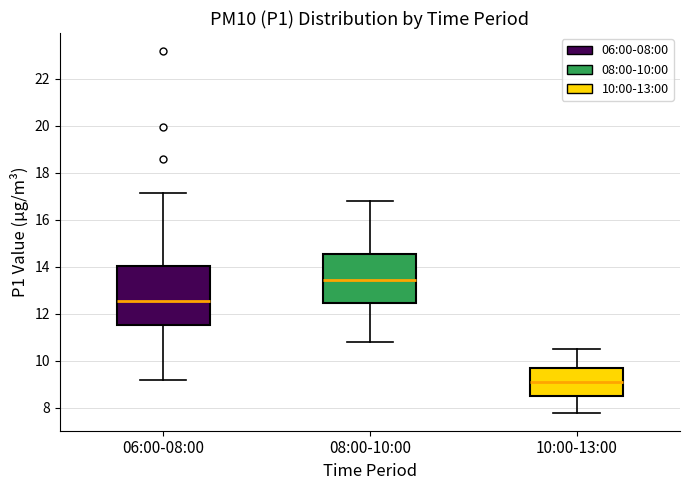

Reading left to right, transcribe this box plot: for each box, give where its median line is, the range the box spans, and where its two whiskers end, as read against the y-axis. The values are not printed on the chart, so give them approximately, as read against the axis.

06:00-08:00: median 12.6, box 11.6 to 14.0, whiskers 9.2 to 17.2
08:00-10:00: median 13.4, box 12.4 to 14.6, whiskers 10.8 to 16.8
10:00-13:00: median 9.2, box 8.6 to 9.8, whiskers 7.8 to 10.6